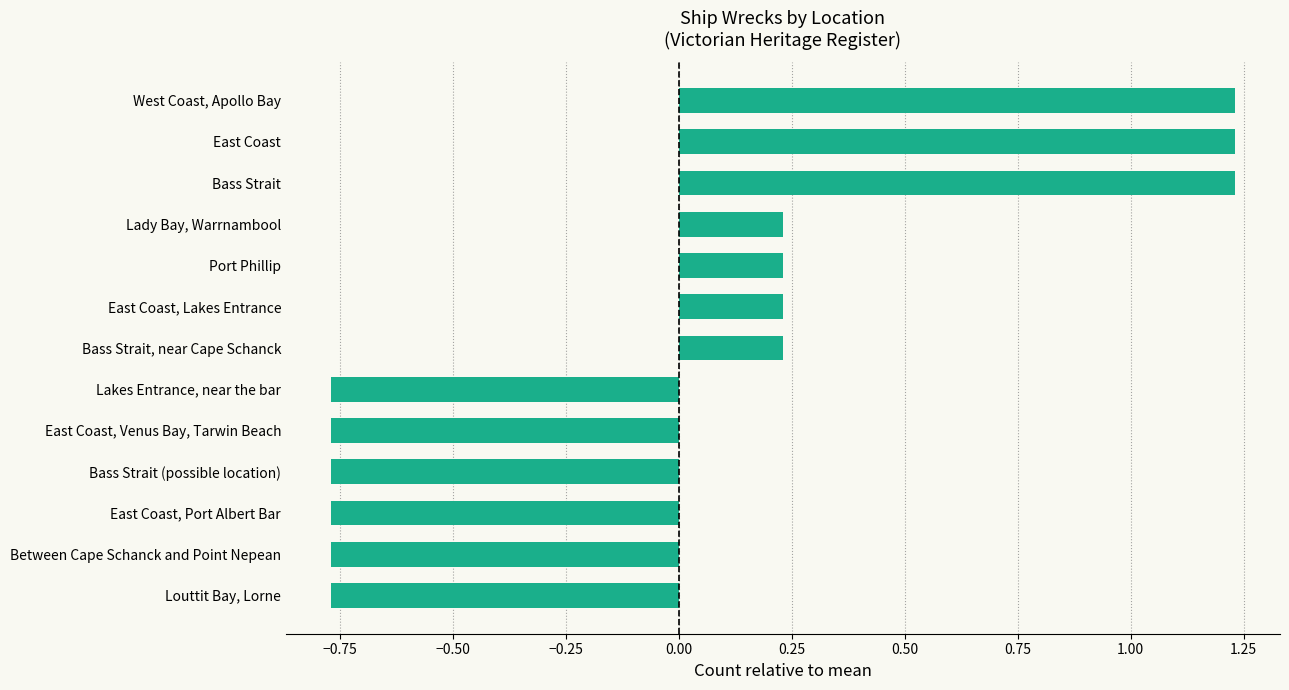

What is the difference between the maximum and minimum values?

2.0